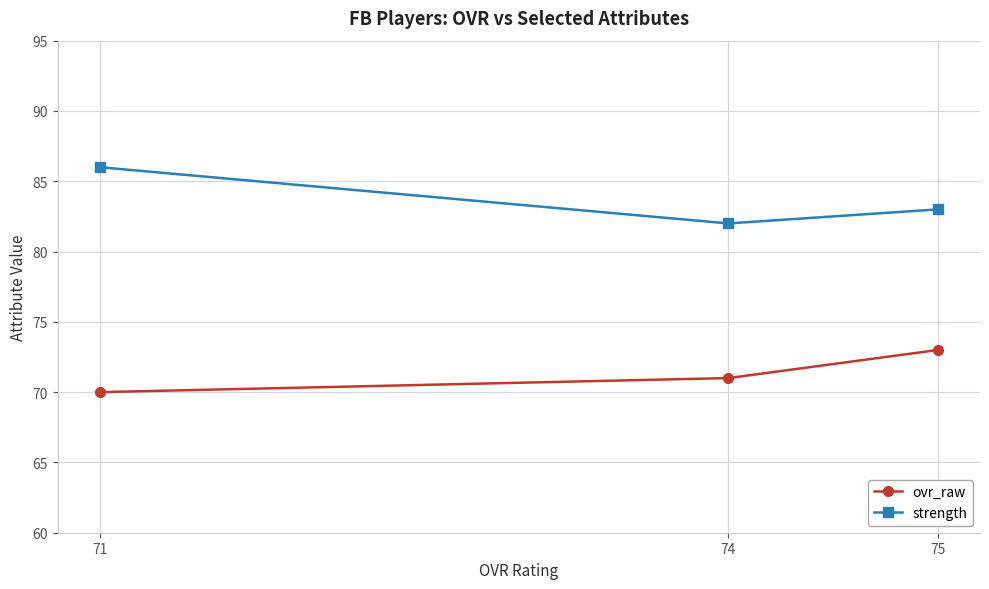

What is the sum of the ovr_raw values at 71 and 75?

143